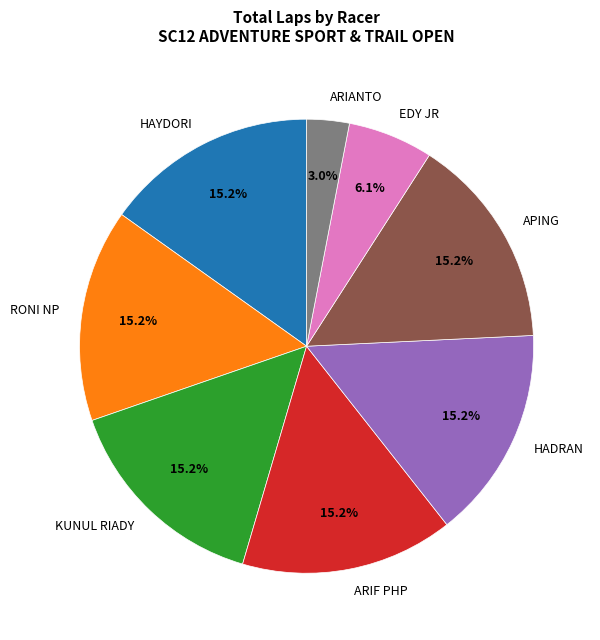

Count the number of slices in the pie.

8